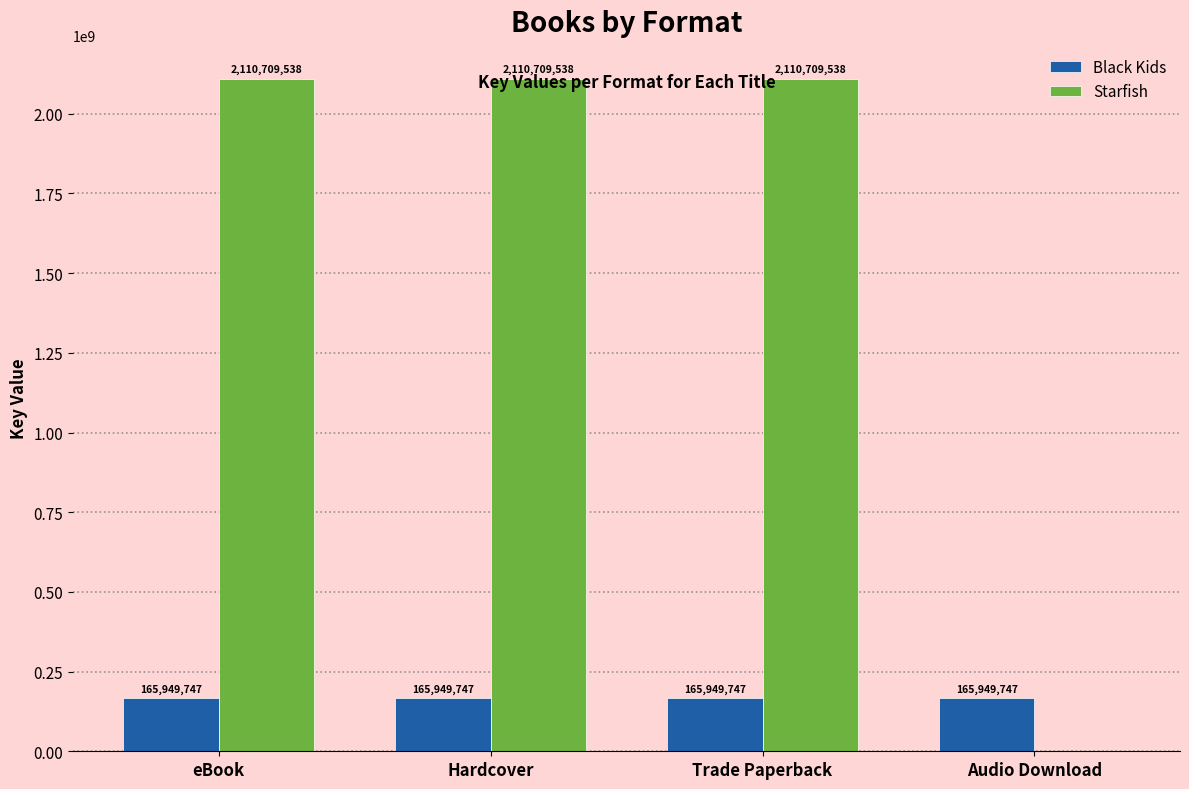

Is it true that Starfish equals 1155902523 at eBook?

False